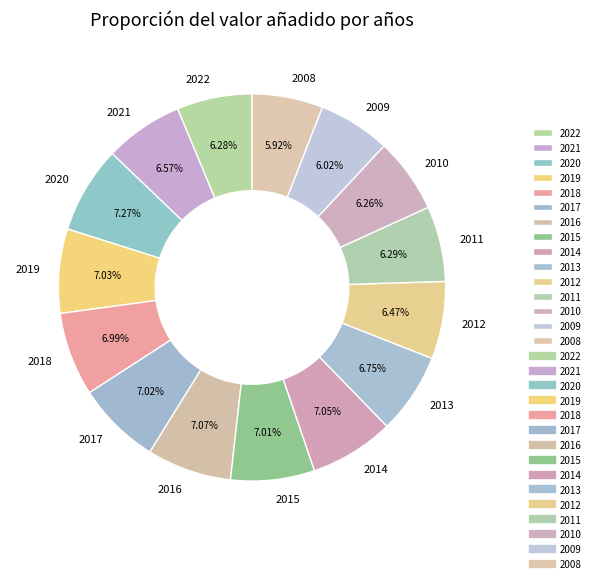

Which has a higher value, 2013 or 2008?

2013